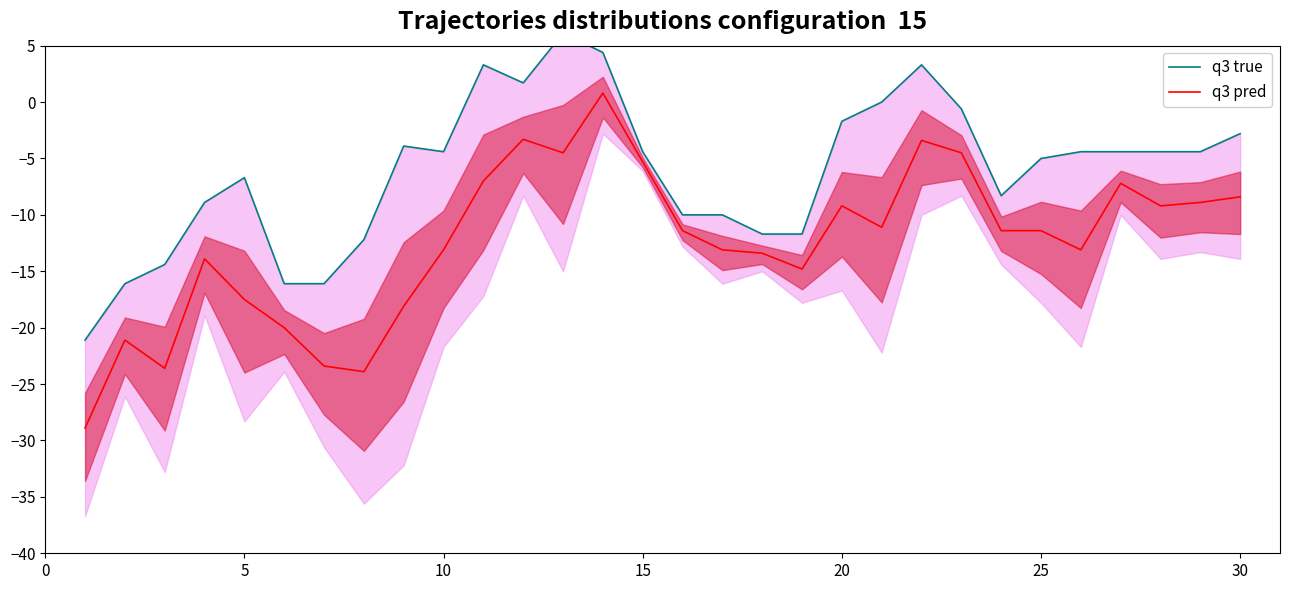

What is the difference between the second highest and second lowest values in the q3 true series?

20.5